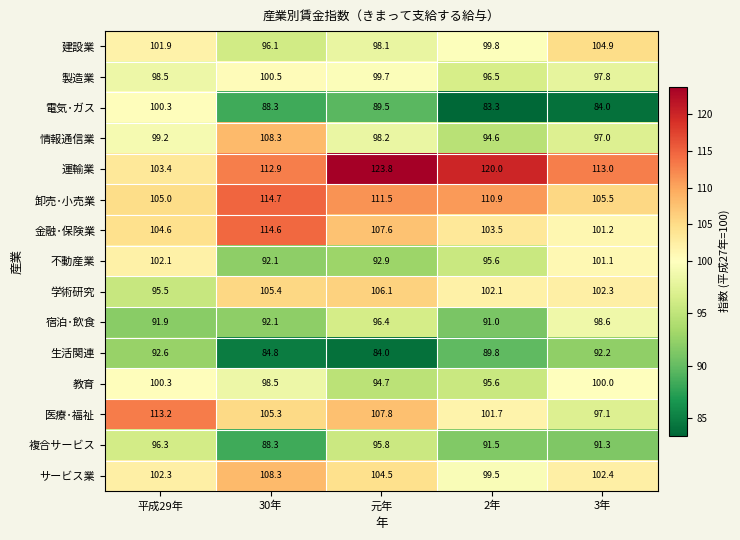

Which label corresponds to the smallest value in the chart?

2年